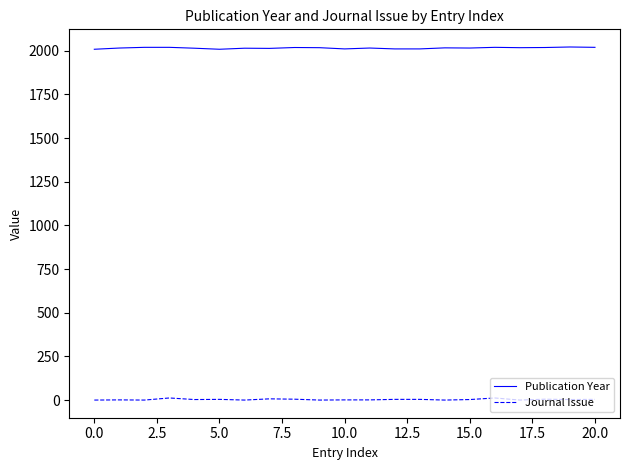

List the series in order of their peak value, lowest first.

Journal Issue, Publication Year